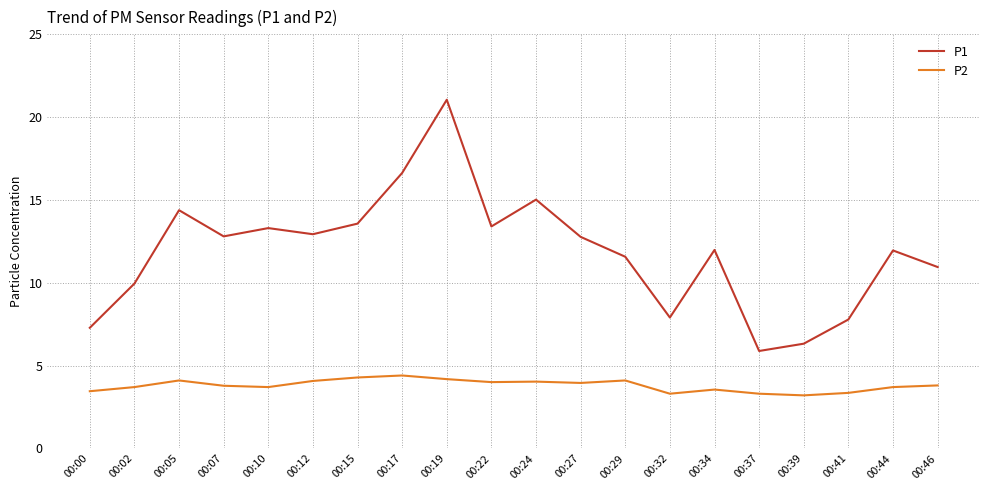

What is the approximate value of P2 at 00:24?

4.0